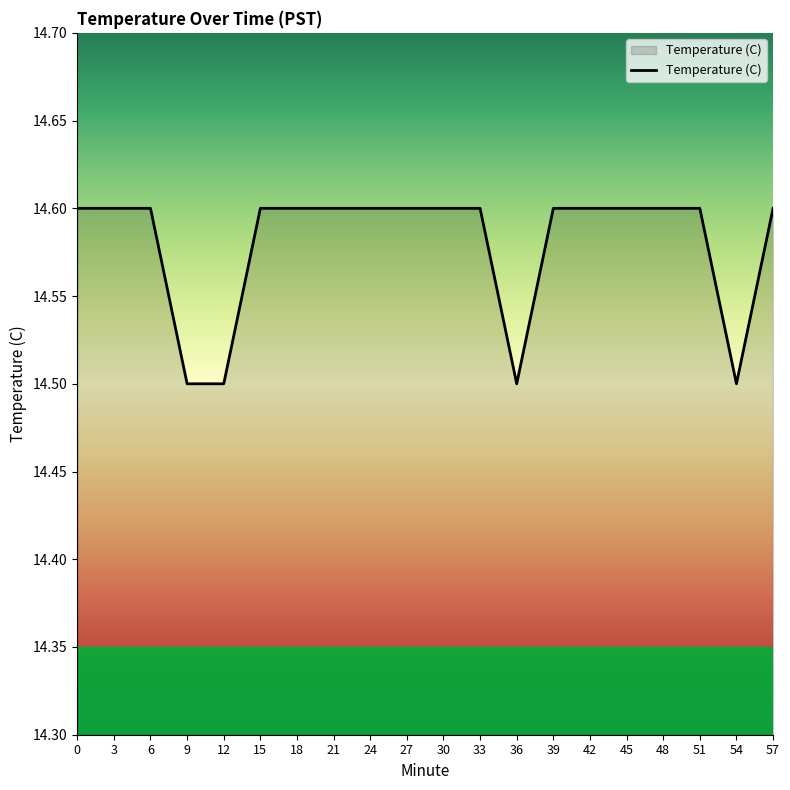

What is the minimum value shown in the chart?

14.5